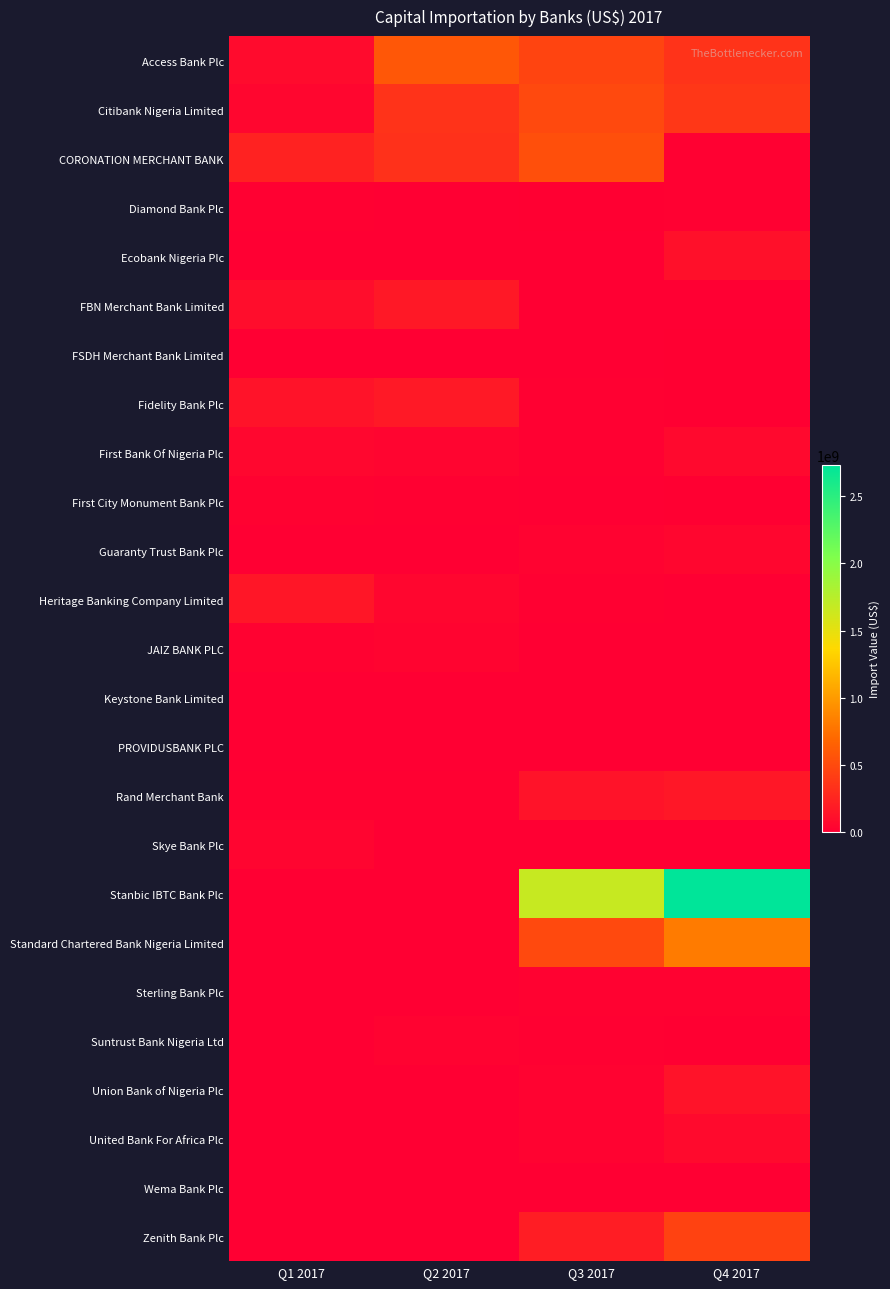

Reading right to left, extract all data points from this chart.

Access Bank Plc: Q4 2017=343208949.3	Q3 2017=459436239.7	Q2 2017=589842817.1	Q1 2017=82798093.2
Citibank Nigeria Limited: Q4 2017=378193318.8	Q3 2017=492626729.5	Q2 2017=342737391.8	Q1 2017=46515420.7
CORONATION MERCHANT BANK: Q4 2017=14856170.0	Q3 2017=535993875.8	Q2 2017=335247174.8	Q1 2017=231532064.4
Diamond Bank Plc: Q4 2017=11784000.0	Q3 2017=6918383.7	Q2 2017=0.0	Q1 2017=11190611.3
Ecobank Nigeria Plc: Q4 2017=114147238.0	Q3 2017=645064.0	Q2 2017=0.0	Q1 2017=3051720.4
FBN Merchant Bank Limited: Q4 2017=0.0	Q3 2017=0.0	Q2 2017=170231876.9	Q1 2017=95158243.6
FSDH Merchant Bank Limited: Q4 2017=6660652.9	Q3 2017=624984.0	Q2 2017=0.0	Q1 2017=0.0
Fidelity Bank Plc: Q4 2017=7995810.0	Q3 2017=14878615.1	Q2 2017=173036580.9	Q1 2017=135054811.1
First Bank Of Nigeria Plc: Q4 2017=67896838.0	Q3 2017=15140851.0	Q2 2017=39511685.9	Q1 2017=48364207.5
First City Monument Bank Plc: Q4 2017=9101587.0	Q3 2017=1453617.2	Q2 2017=10818300.0	Q1 2017=20825730.4
Guaranty Trust Bank Plc: Q4 2017=45929023.2	Q3 2017=30420580.9	Q2 2017=0.0	Q1 2017=0.0
Heritage Banking Company Limited: Q4 2017=4349880.0	Q3 2017=13749935.0	Q2 2017=47549642.4	Q1 2017=150928106.5
JAIZ BANK PLC: Q4 2017=0.0	Q3 2017=2587137.0	Q2 2017=34080544.0	Q1 2017=18361200.0
Keystone Bank Limited: Q4 2017=644890.0	Q3 2017=152271.4	Q2 2017=53250.0	Q1 2017=300000.0
PROVIDUSBANK PLC: Q4 2017=250000.0	Q3 2017=0.0	Q2 2017=0.0	Q1 2017=0.0
Rand Merchant Bank: Q4 2017=163552714.5	Q3 2017=134550597.6	Q2 2017=15202219.2	Q1 2017=11130493.0
Skye Bank Plc: Q4 2017=0.0	Q3 2017=0.0	Q2 2017=0.0	Q1 2017=39325599.9
Stanbic IBTC Bank Plc: Q4 2017=2730521235.0	Q3 2017=1666257256.2	Q2 2017=0.0	Q1 2017=0.0
Standard Chartered Bank Nigeria Limited: Q4 2017=811025889.7	Q3 2017=493367270.5	Q2 2017=0.0	Q1 2017=0.0
Sterling Bank Plc: Q4 2017=17957495.0	Q3 2017=19130000.0	Q2 2017=0.0	Q1 2017=0.0
Suntrust Bank Nigeria Ltd: Q4 2017=6000000.0	Q3 2017=13700000.0	Q2 2017=30980577.9	Q1 2017=73543.0
Union Bank of Nigeria Plc: Q4 2017=129044962.0	Q3 2017=21459535.0	Q2 2017=0.0	Q1 2017=0.0
United Bank For Africa Plc: Q4 2017=74346363.9	Q3 2017=23044531.1	Q2 2017=34980.0	Q1 2017=461594.2
Wema Bank Plc: Q4 2017=570480.0	Q3 2017=0.0	Q2 2017=0.0	Q1 2017=0.0
Zenith Bank Plc: Q4 2017=444819593.4	Q3 2017=198957864.8	Q2 2017=3017701.4	Q1 2017=0.0